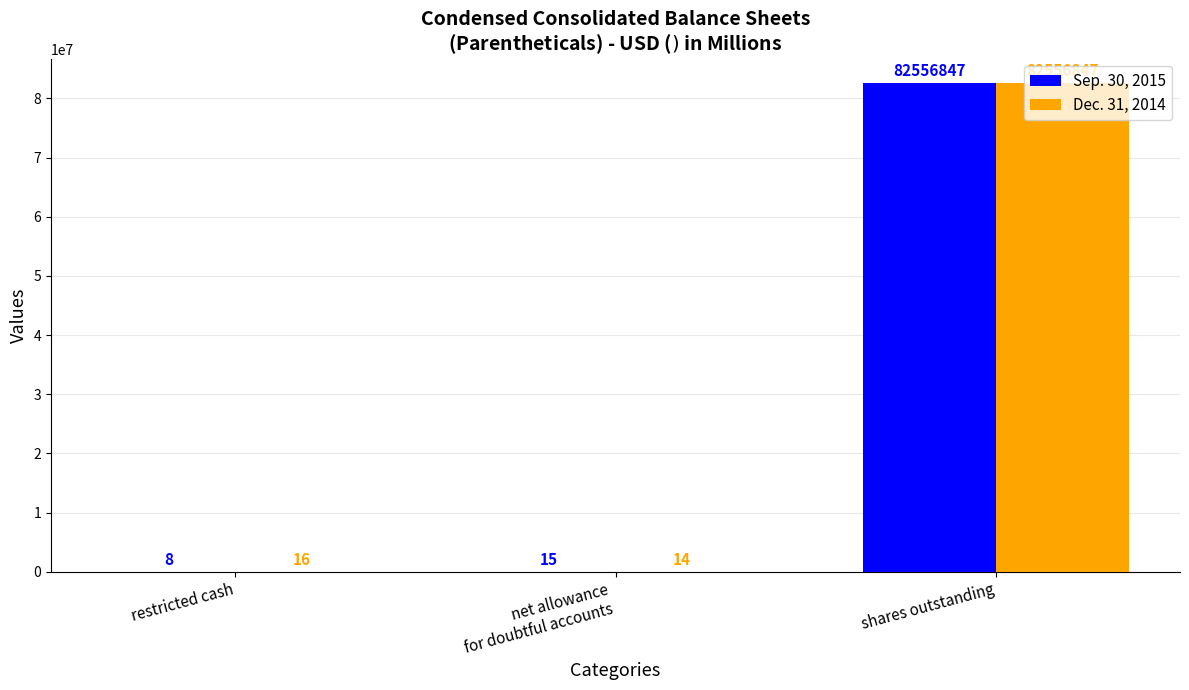

What is the total value across all series at net allowance
for doubtful accounts?

29